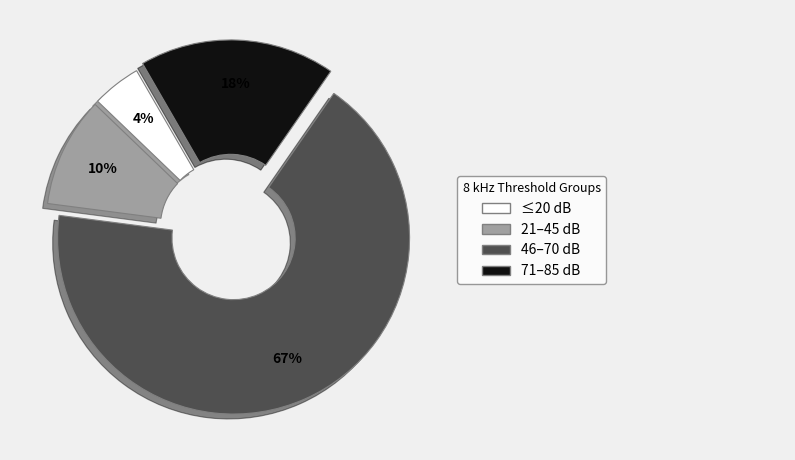

Does any single category account for the majority?

Yes